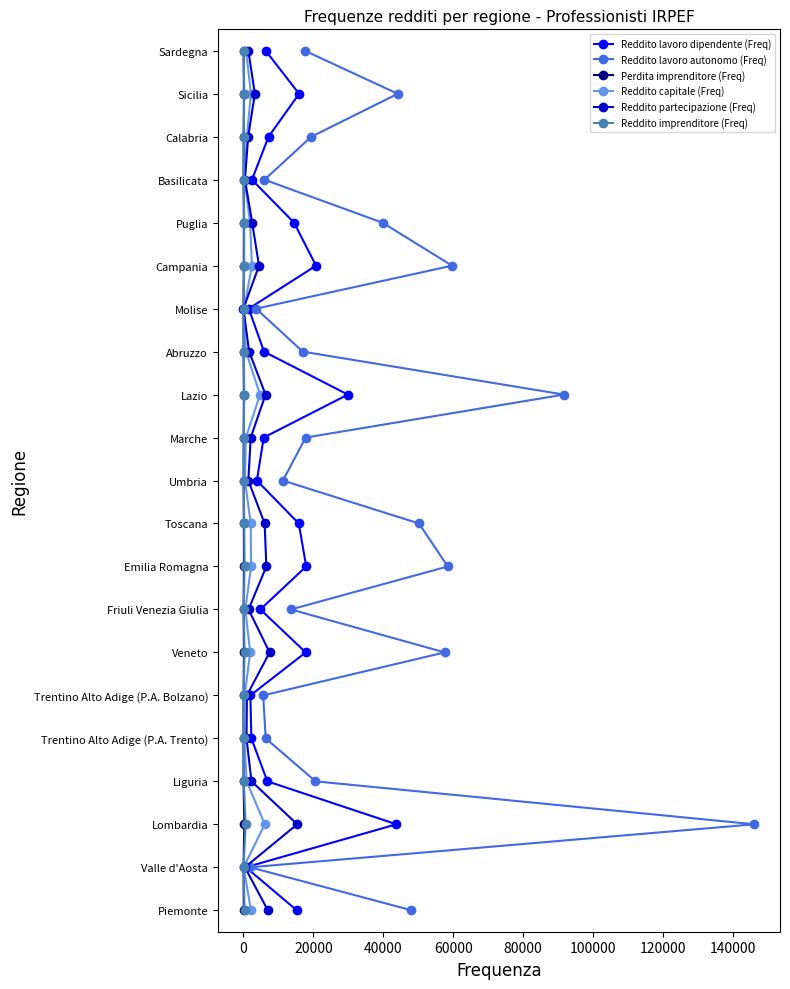

How many lines are shown in the chart?

6